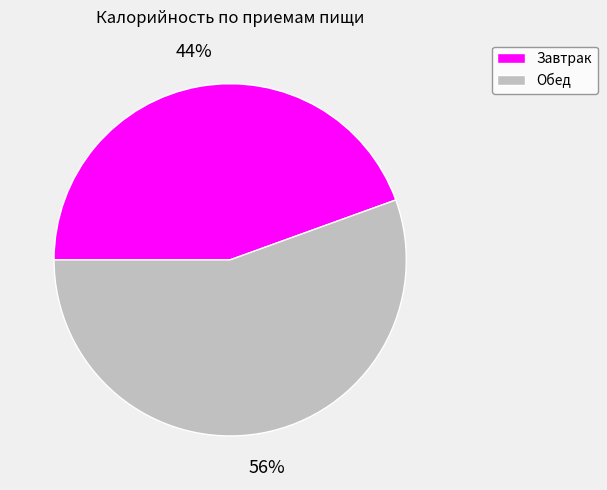

Does any single category account for the majority?

Yes